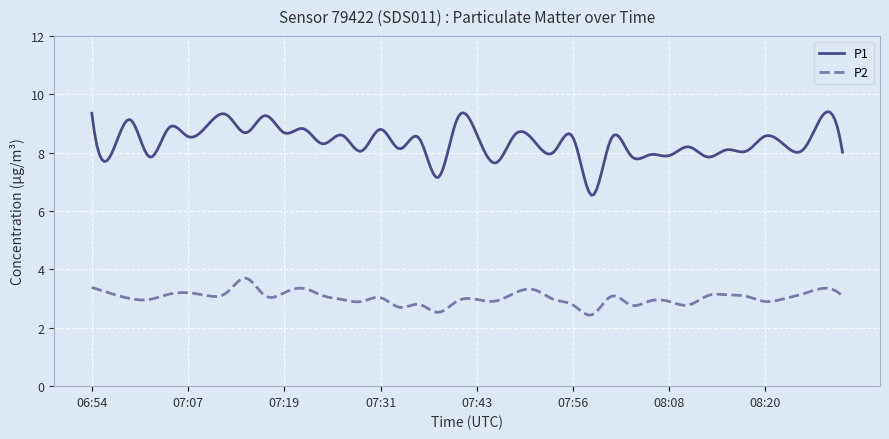

Which series has the largest total across all categories?

P1